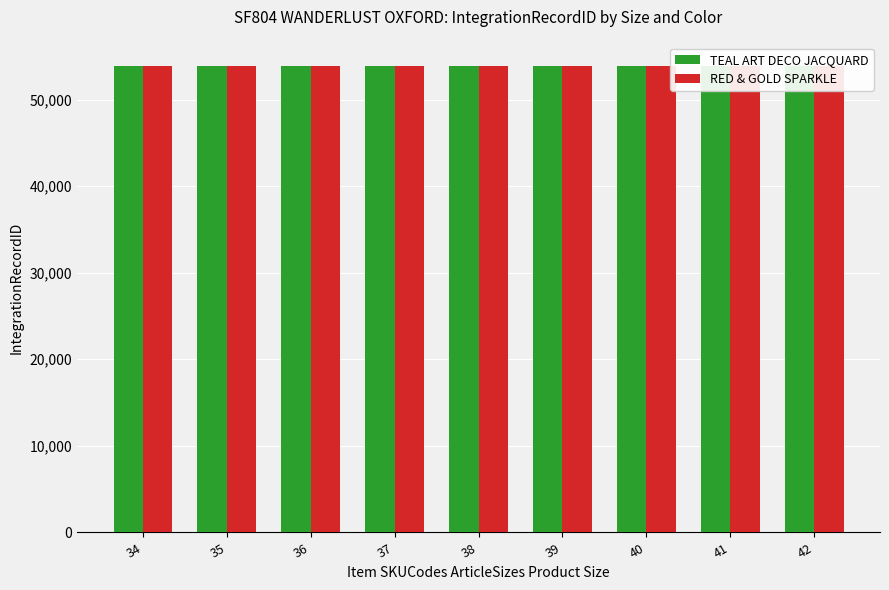

What are all the series names shown in the legend?

TEAL ART DECO JACQUARD, RED & GOLD SPARKLE